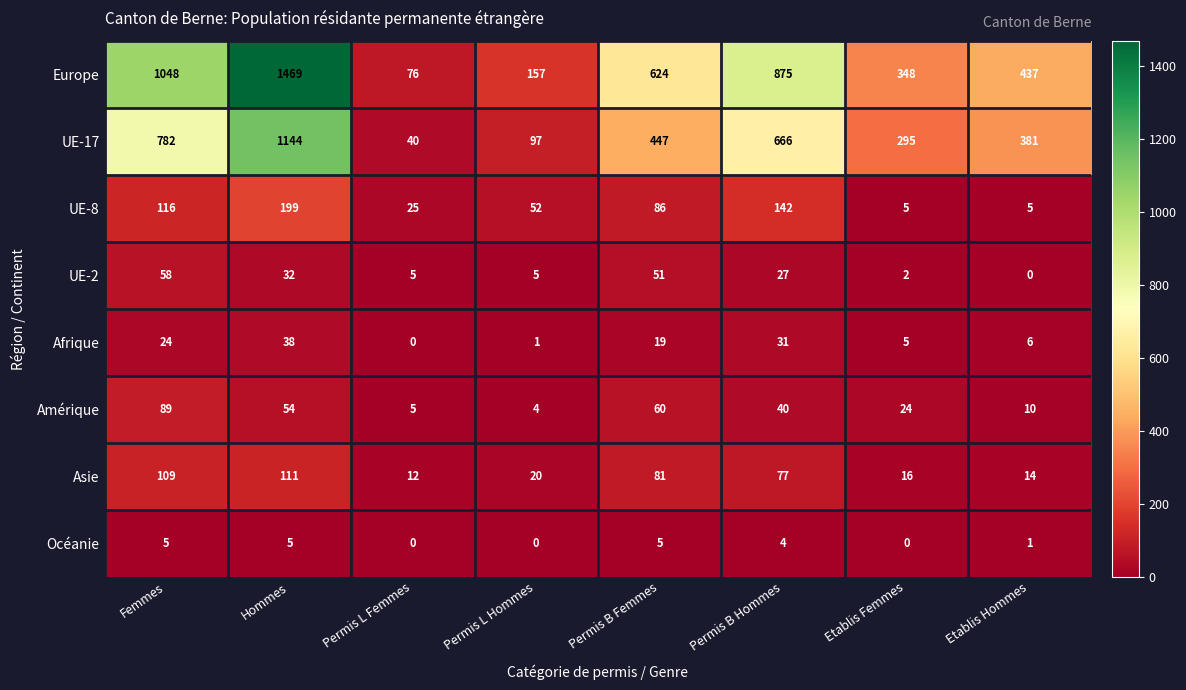

At how many categories does at least one series exceed 284?

6